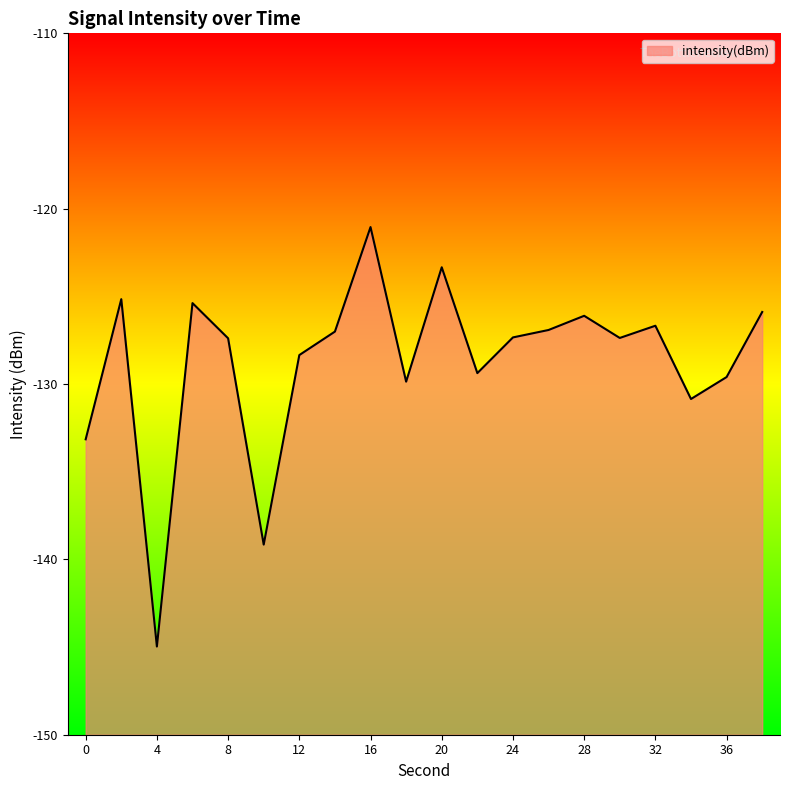

Reading right to left, list all the values displayed in this chart.

38=-125.9	36=-129.6	34=-130.9	32=-126.7	30=-127.4	28=-126.1	26=-126.9	24=-127.3	22=-129.4	20=-123.3	18=-129.9	16=-121.0	14=-127.0	12=-128.3	10=-139.2	8=-127.4	6=-125.4	4=-145.0	2=-125.2	0=-133.2